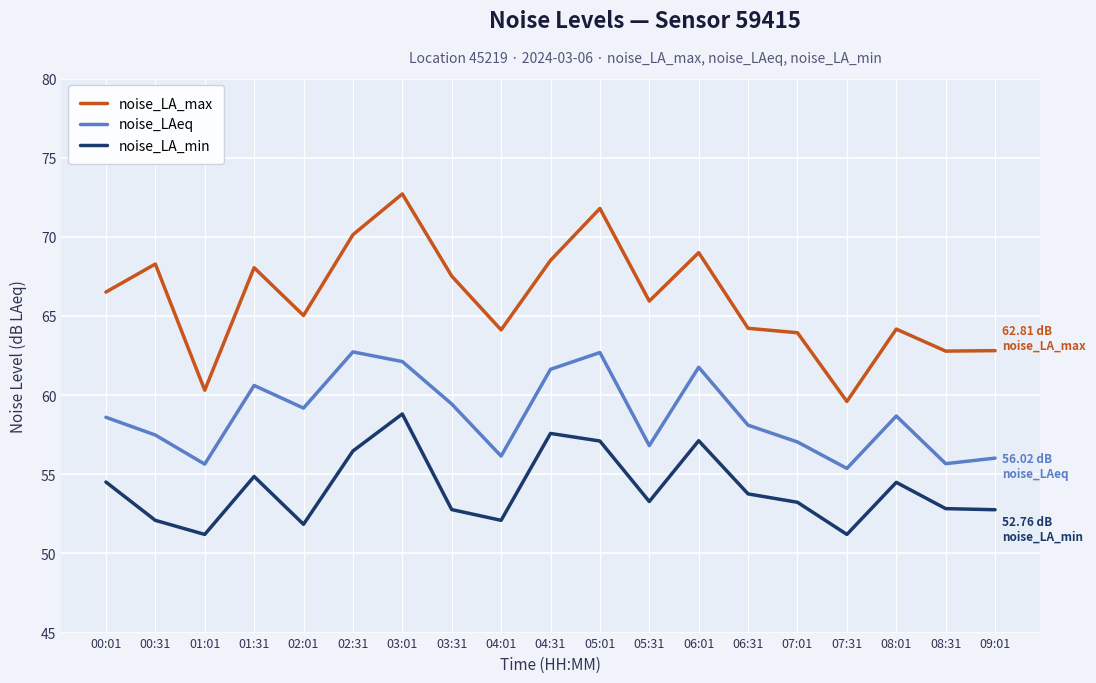

Is it true that noise_LAeq equals 86.5 at 07:01?

False